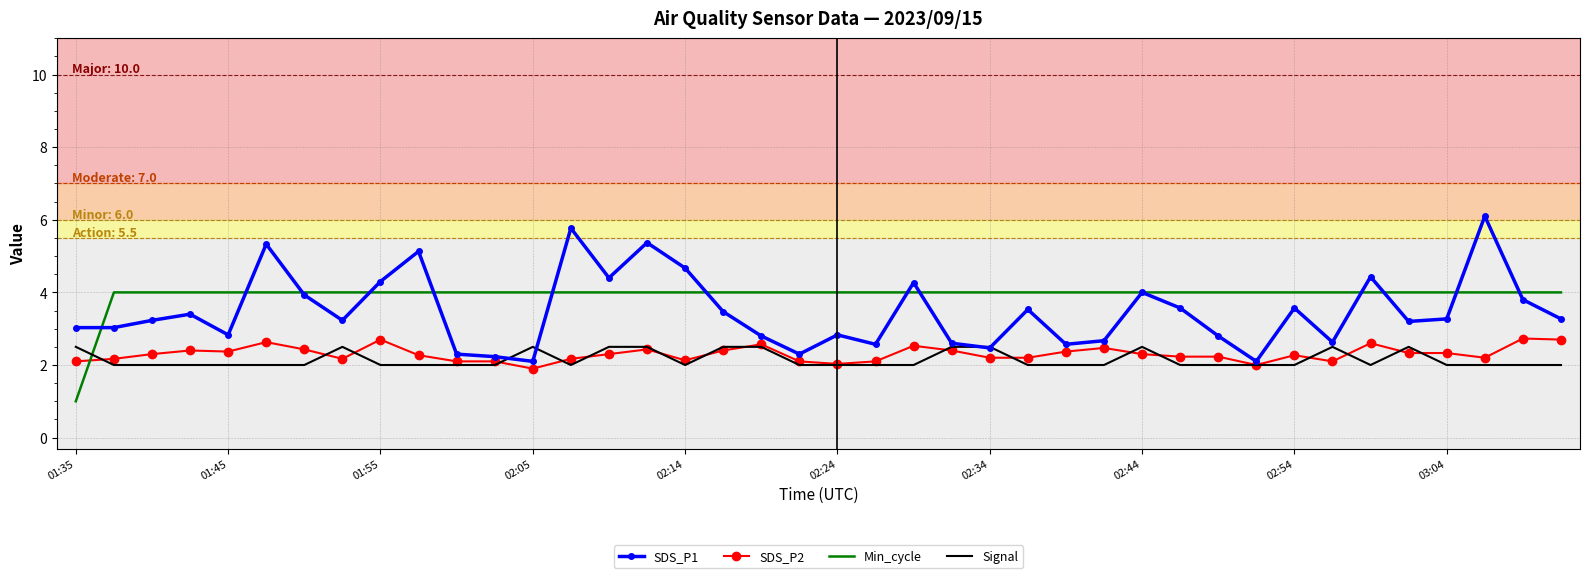

Which series has the widest spread of values?

SDS_P1